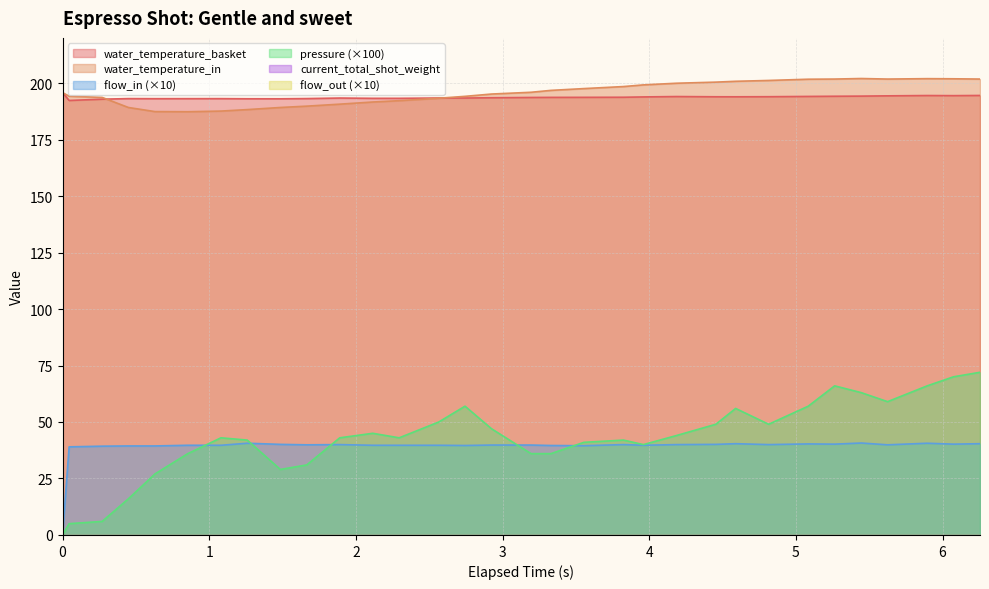

Reading left to right, what are all the values shown in this chart?

water_temperature_basket: 195.8	192.3	192.9	193.1	193.1	193.1	193.1	193.1	193.1	193.2	193.4	193.3	193.3	193.4	193.4	193.5	193.6	193.7	193.7	193.7	193.9	194.0	193.9	193.9	194.0	194.1	194.2	194.2	194.3	194.5	194.4	194.5
water_temperature_in: 195.8	194.2	193.7	189.2	187.4	187.3	187.6	188.3	189.2	189.8	190.7	191.6	192.2	193.3	194.1	195.2	195.9	196.8	197.6	198.5	199.2	199.9	200.4	200.8	201.2	201.7	201.8	202.0	201.8	202.0	201.9	201.8
flow_in: 0.0	39.0	39.3	39.4	39.4	39.7	39.7	40.6	40.1	39.9	40.0	39.7	39.7	39.7	39.6	39.8	39.8	39.6	39.5	40.0	39.7	40.0	40.1	40.4	40.0	40.3	40.2	40.7	39.9	40.6	40.2	40.4
pressure: 0.0	5.0	6.0	16.0	27.0	36.0	43.0	42.0	29.0	31.0	43.0	45.0	43.0	50.0	57.0	47.0	36.0	36.0	41.0	42.0	40.0	44.0	49.0	56.0	49.0	57.0	66.0	63.0	59.0	66.0	70.0	72.0